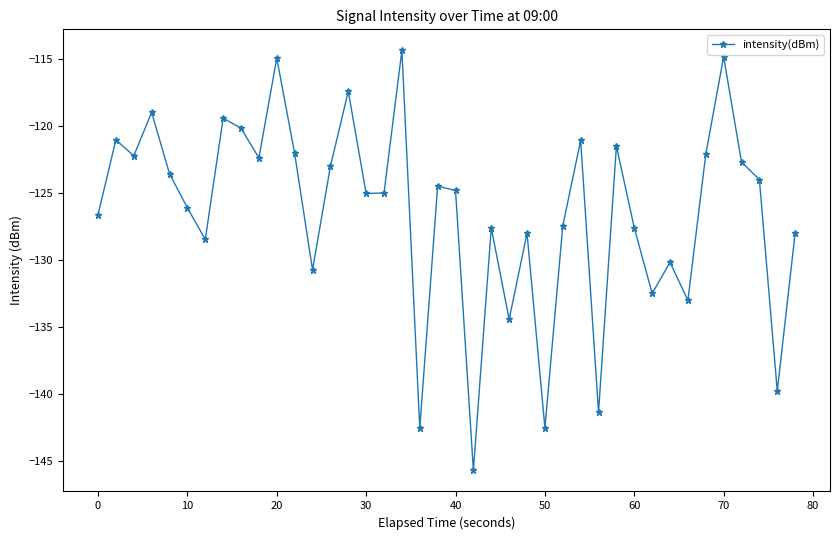

What is the greatest value displayed?

-114.3